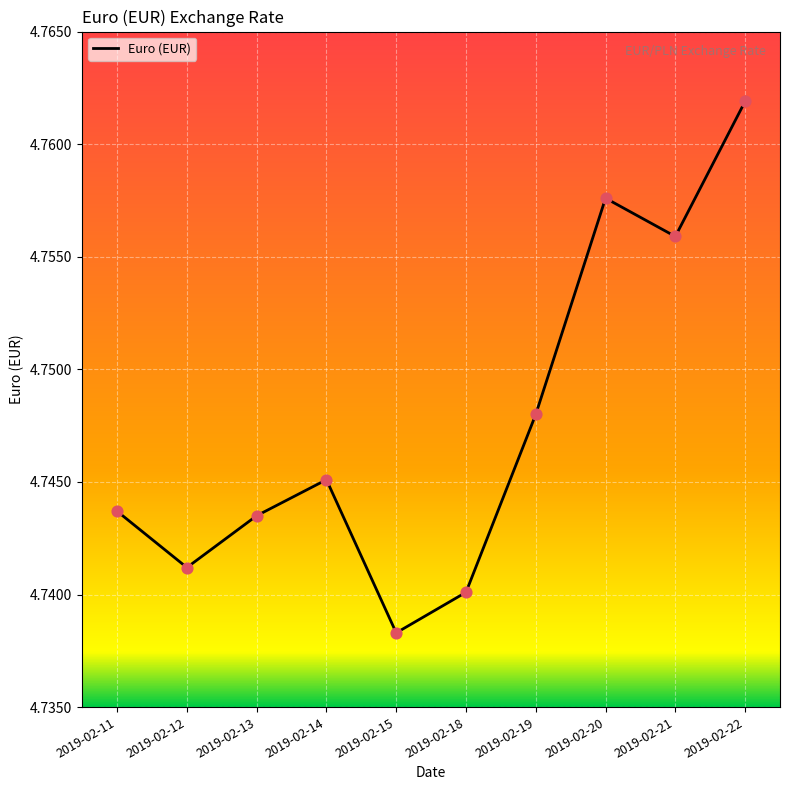

Approximately how many times larger is the value at 2019-02-20 compared to 2019-02-18?

1.0